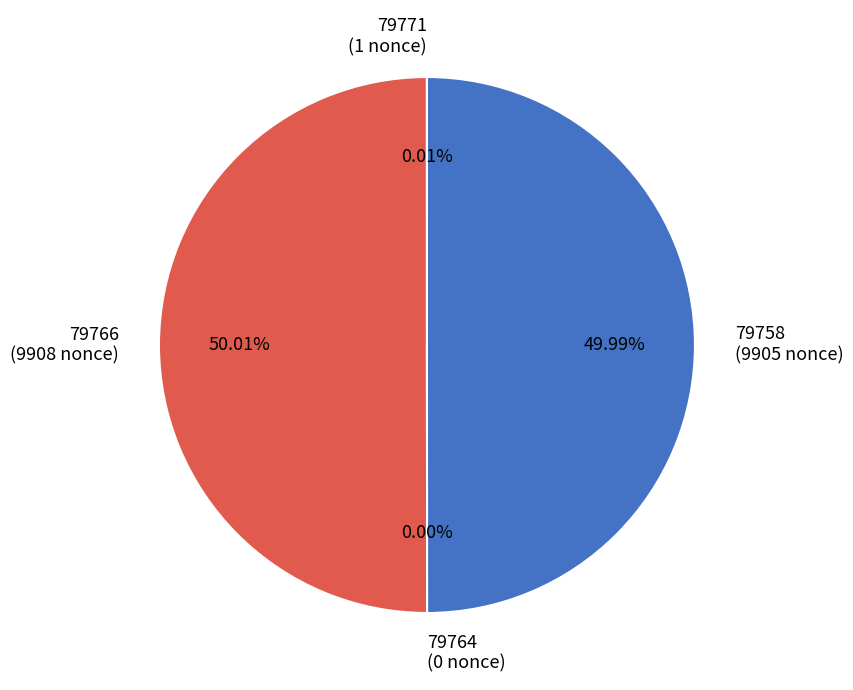

Which slice represents more than half of the pie?

79766